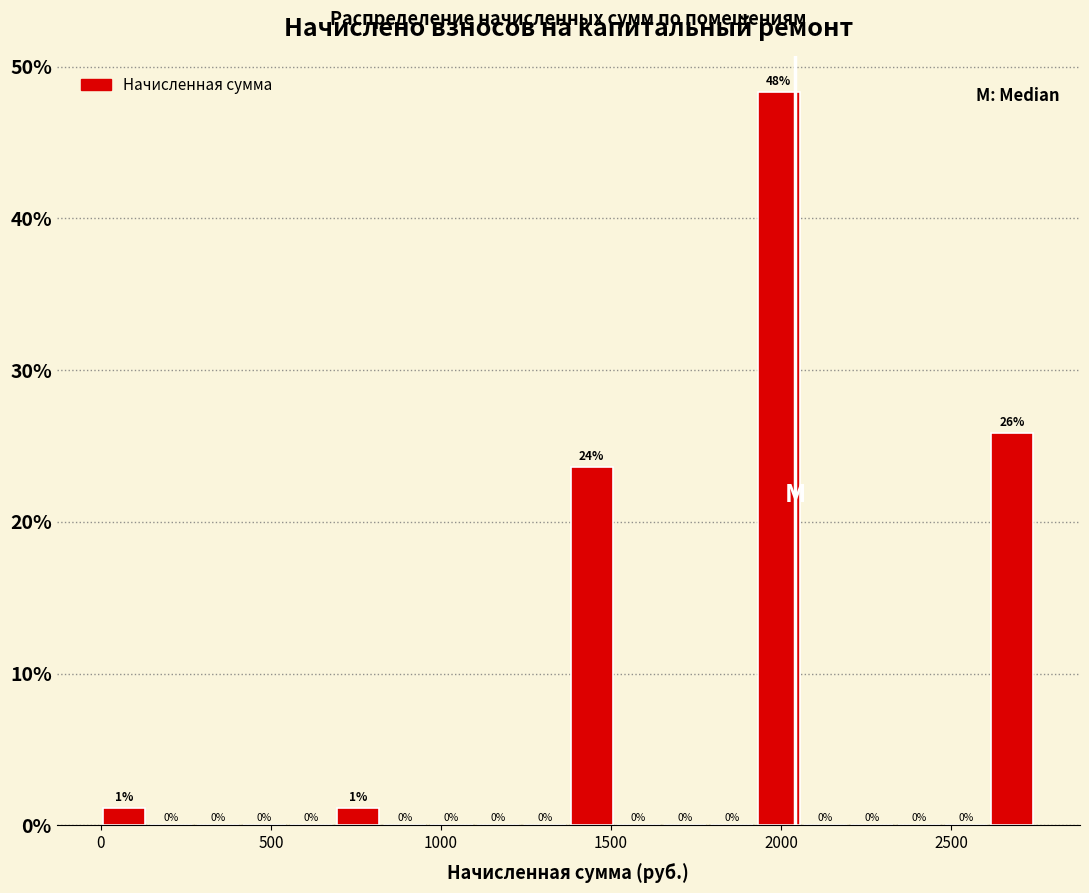

Around what value on the x-axis is the tallest bar? Give the approximate position of its centre, as read against the axis.

2000